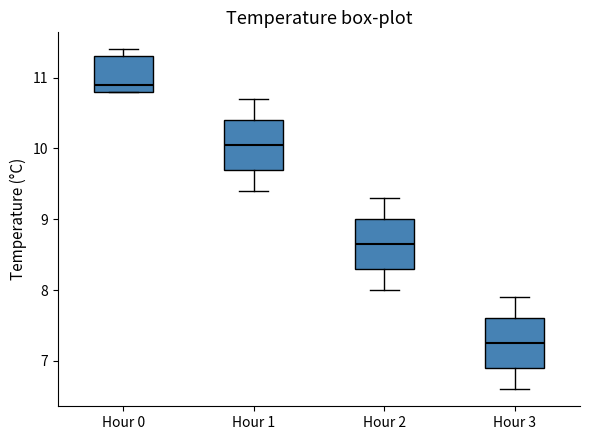

Reading left to right, read every box against the y-axis: the position of its median line, the range the box covers, and the ends of its whiskers. The values are not printed on the chart, so give them approximately, as read against the axis.

Hour 0: median 10.9, box 10.8 to 11.3, whiskers 10.8 to 11.4
Hour 1: median 10.1, box 9.7 to 10.4, whiskers 9.4 to 10.7
Hour 2: median 8.7, box 8.3 to 9.0, whiskers 8.0 to 9.3
Hour 3: median 7.3, box 6.9 to 7.6, whiskers 6.6 to 7.9